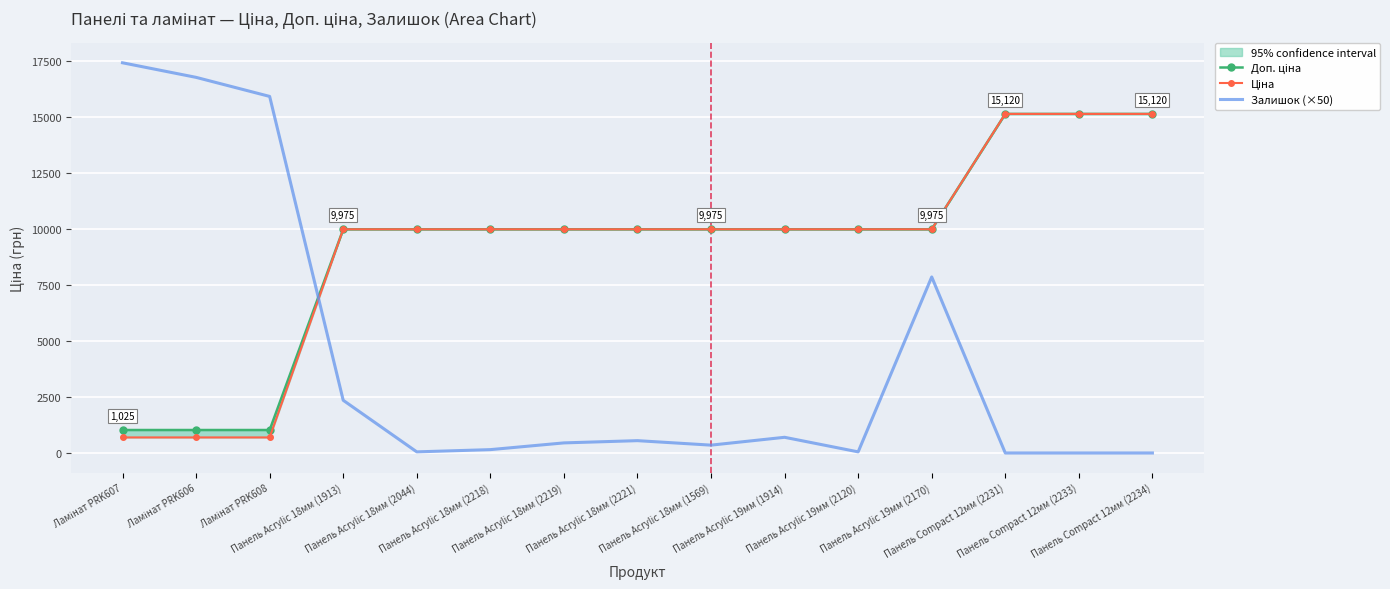

Is it true that Залишок (×50) equals 7850.0 at Панель Acrylic 19мм (2170)?

True